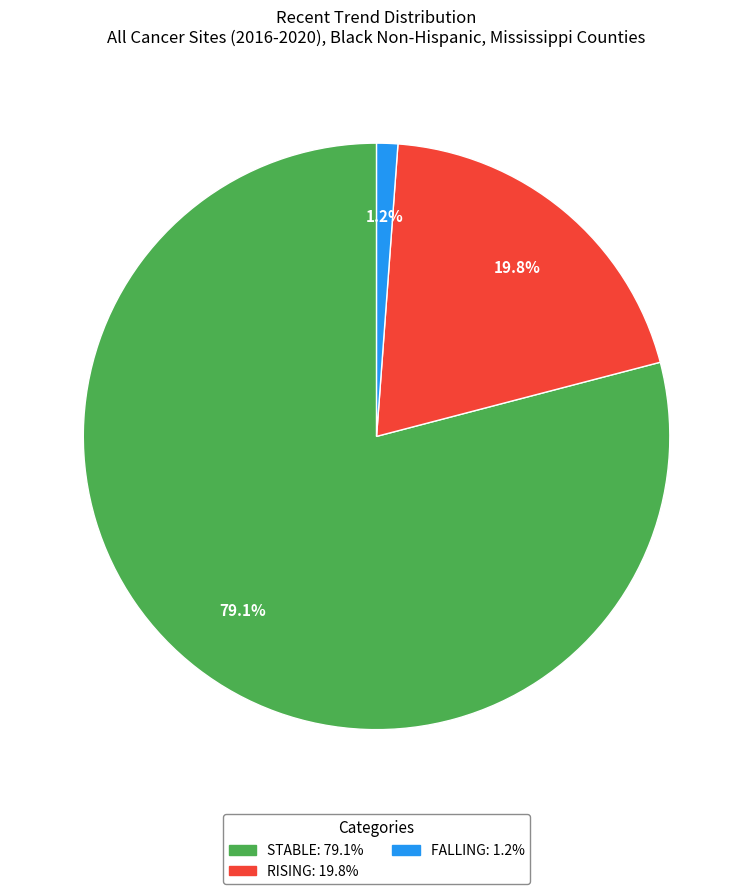

Is there any slice that represents more than half of the pie?

Yes